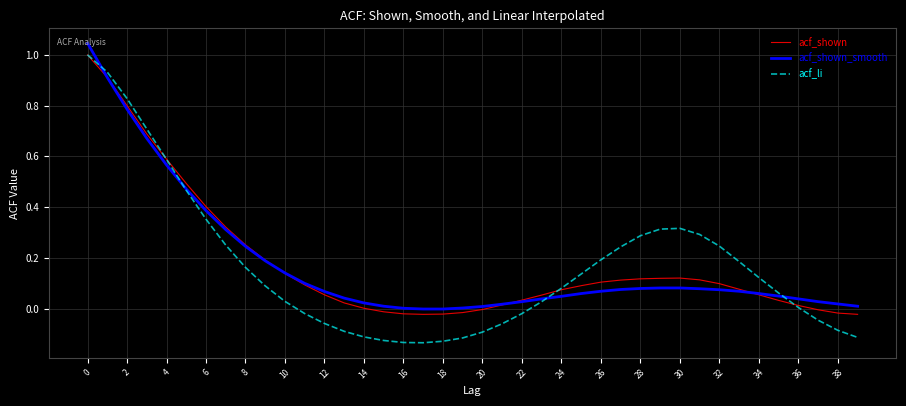

Which series has the largest range (max minus min)?

acf_li